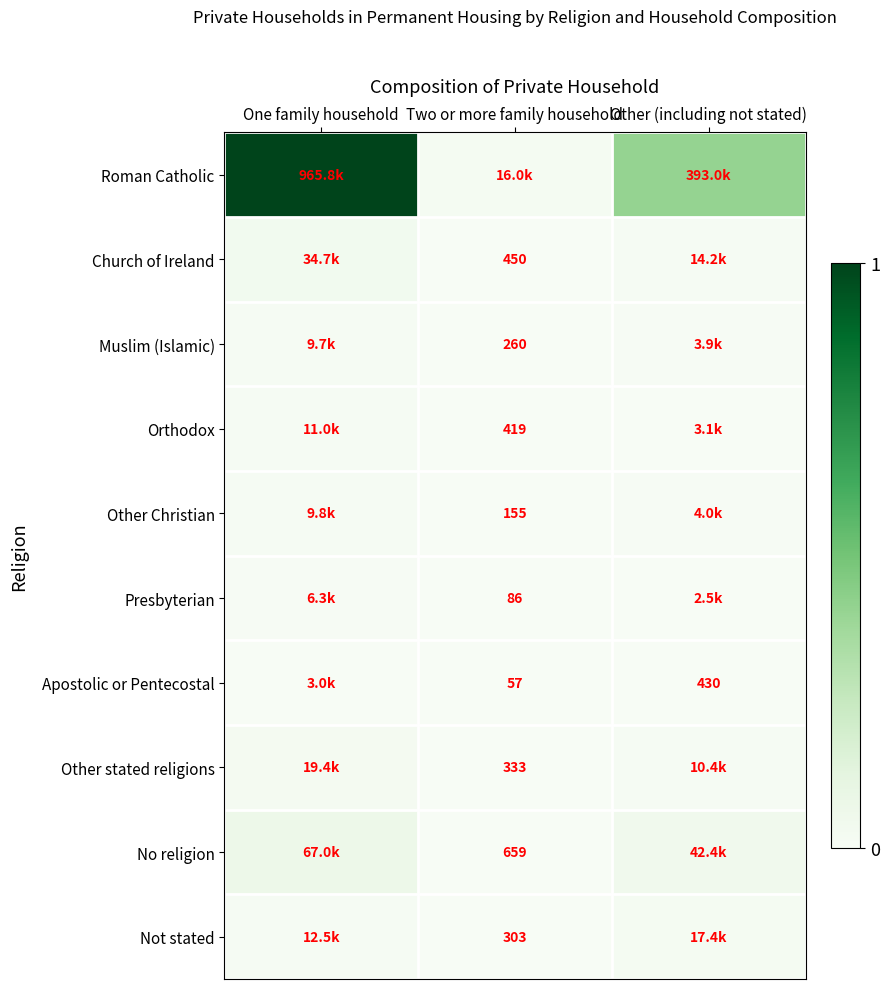

Is the value of No religion at Two or more family household greater than the value of Other stated religions at Two or more family household?

Yes